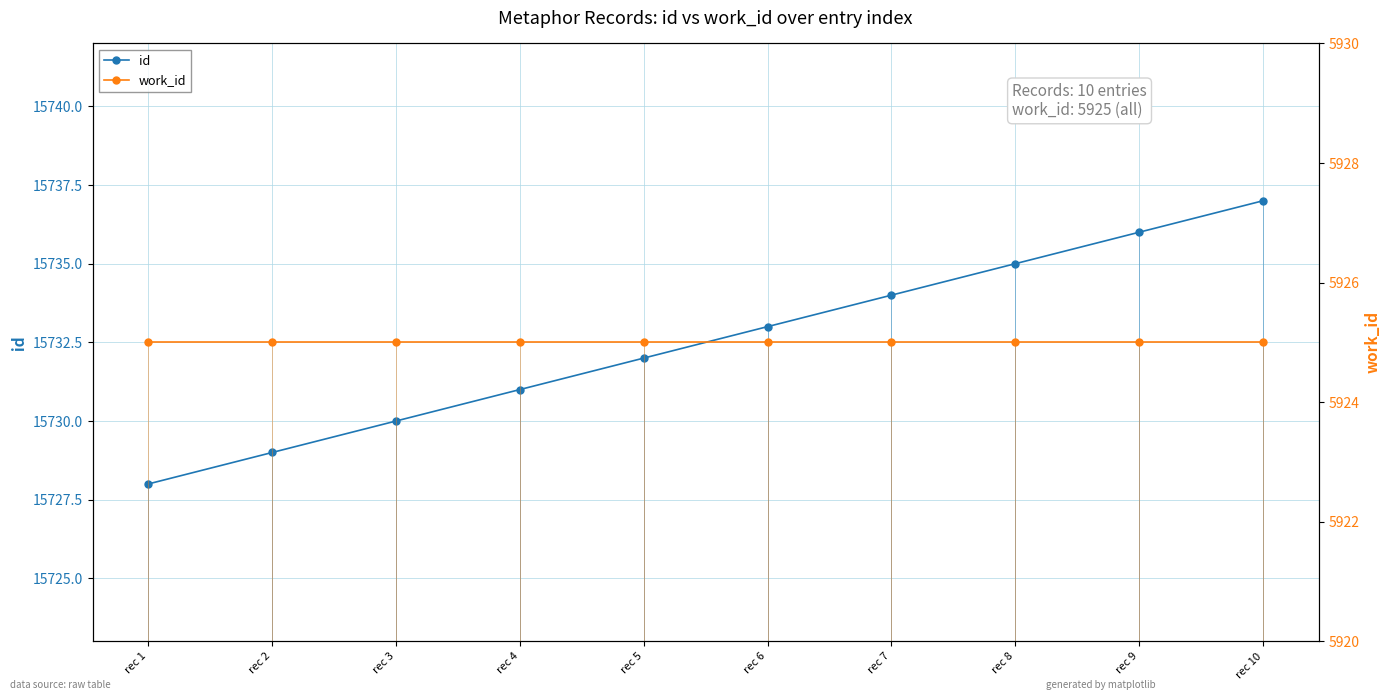

Does the chart have visible grid lines?

Yes